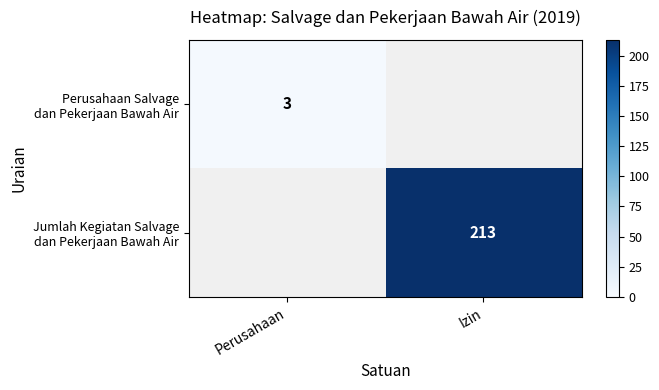

List the labels in order of Perusahaan Salvage dan Pekerjaan Bawah Air value, smallest first.

Perusahaan, Izin